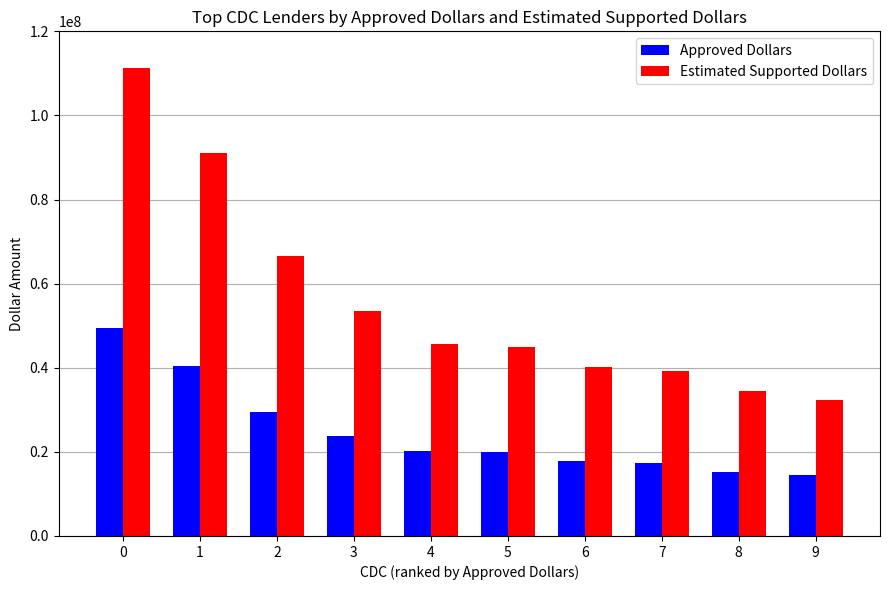

What is the total value across all series at 1?

131420250